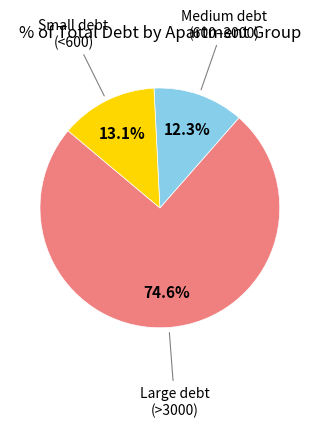

Is the sum of Small debt (<600) and Medium debt (600–3000) greater than half?

No